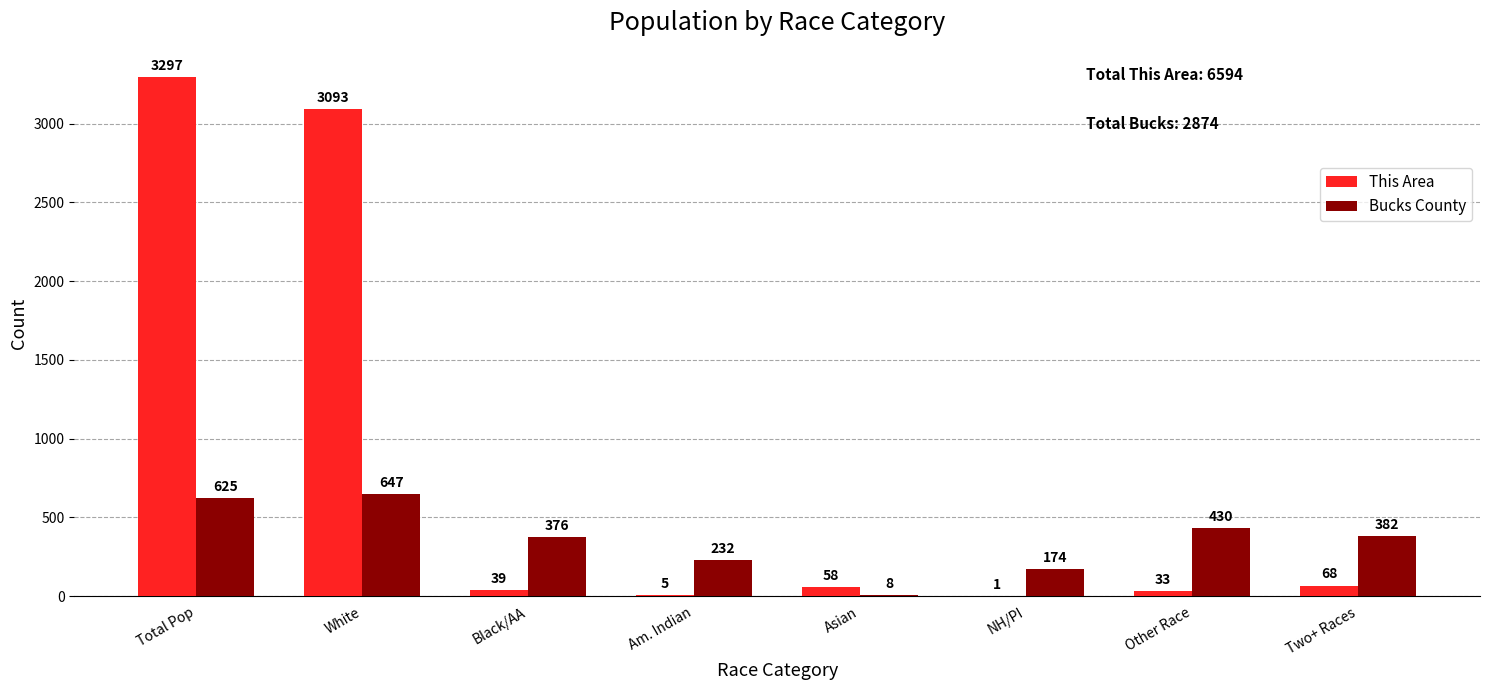

What is the spread (max minus min) of values at NH/PI?

173